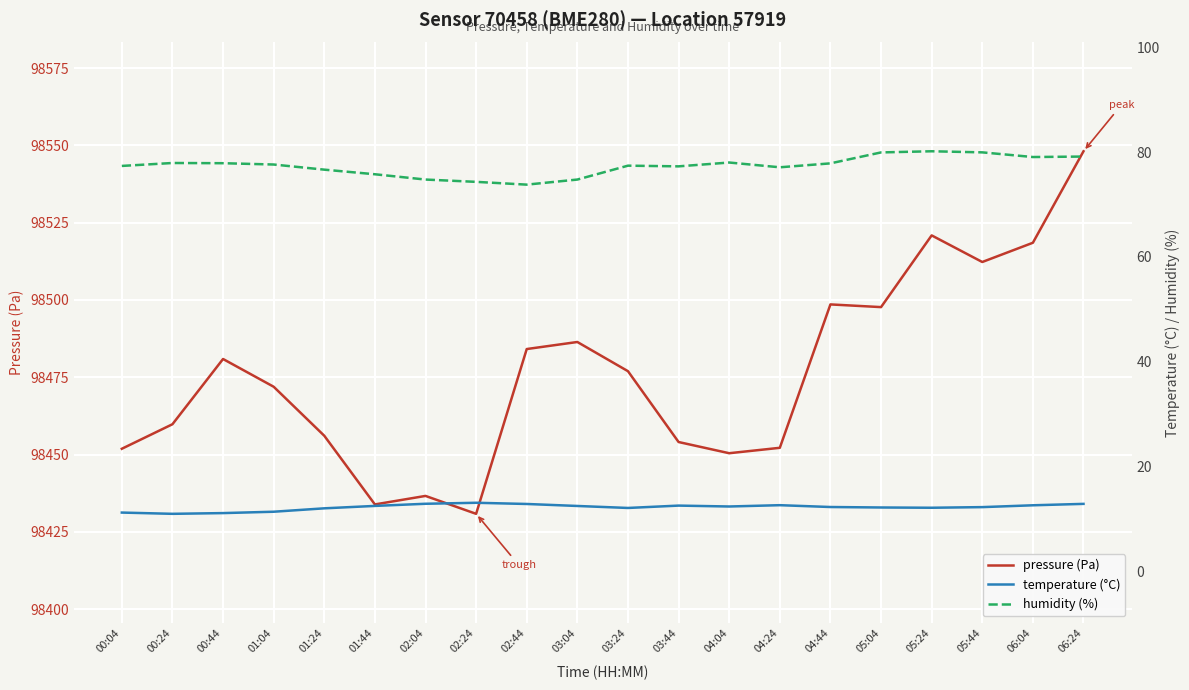

Which has a higher value, 00:24 or 00:04?

00:24